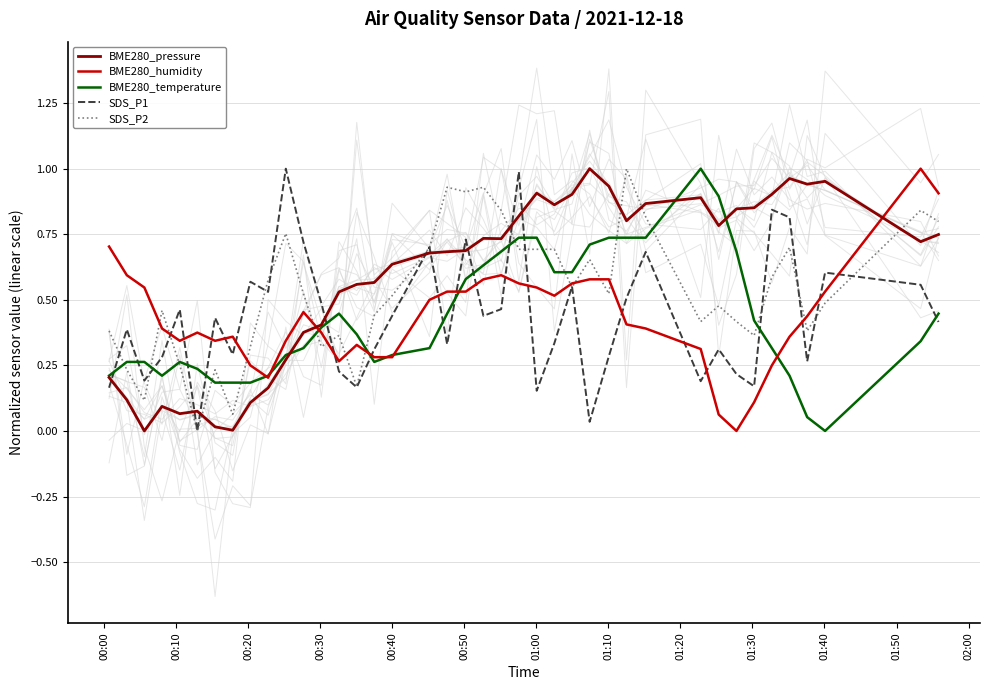

What are all the series names shown in the legend?

BME280_pressure, BME280_humidity, BME280_temperature, SDS_P1, SDS_P2